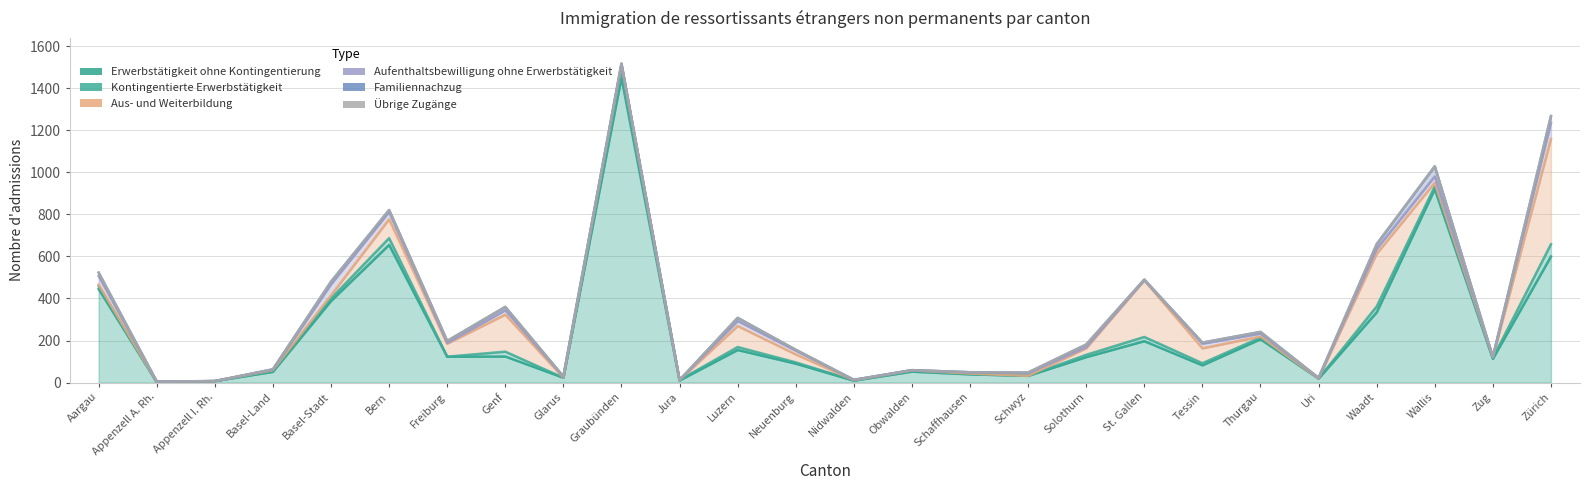

What are all the series names shown in the legend?

Erwerbstätigkeit ohne Kontingentierung, Kontingentierte Erwerbstätigkeit, Aus- und Weiterbildung, Aufenthaltsbewilligung ohne Erwerbstätigkeit, Familiennachzug, Übrige Zugänge